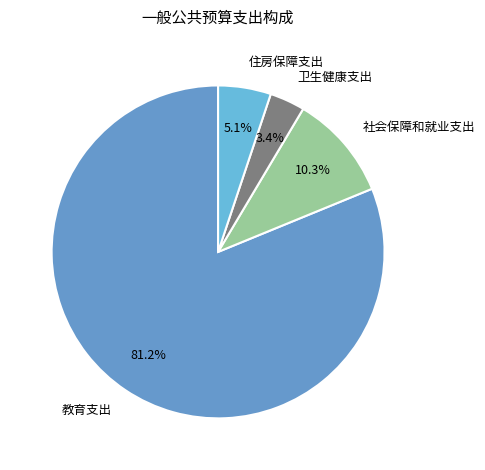

Approximately how many times larger is the value at 卫生健康支出 compared to 社会保障和就业支出?

0.3